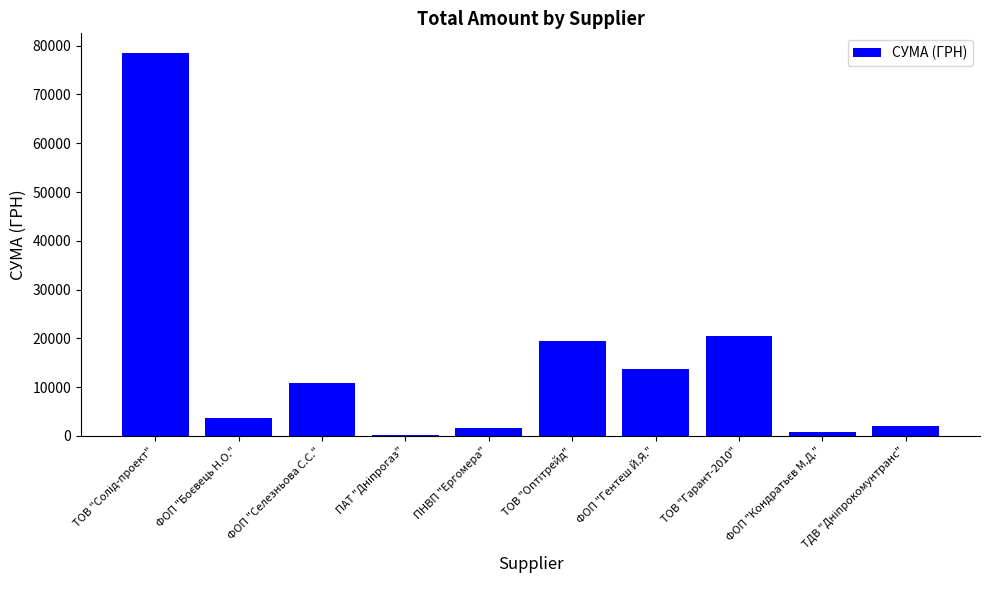

How many series are shown in this chart?

1